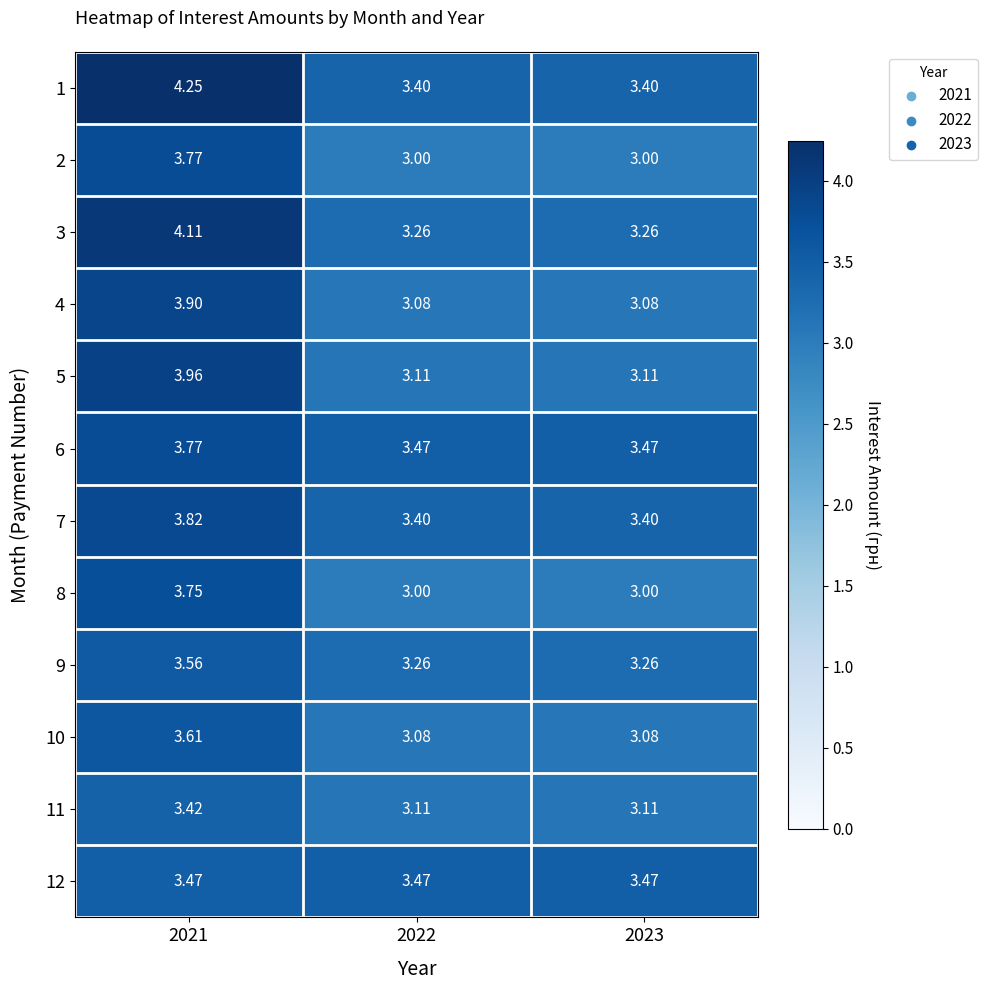

What is the total value across all series at 2022?

38.6